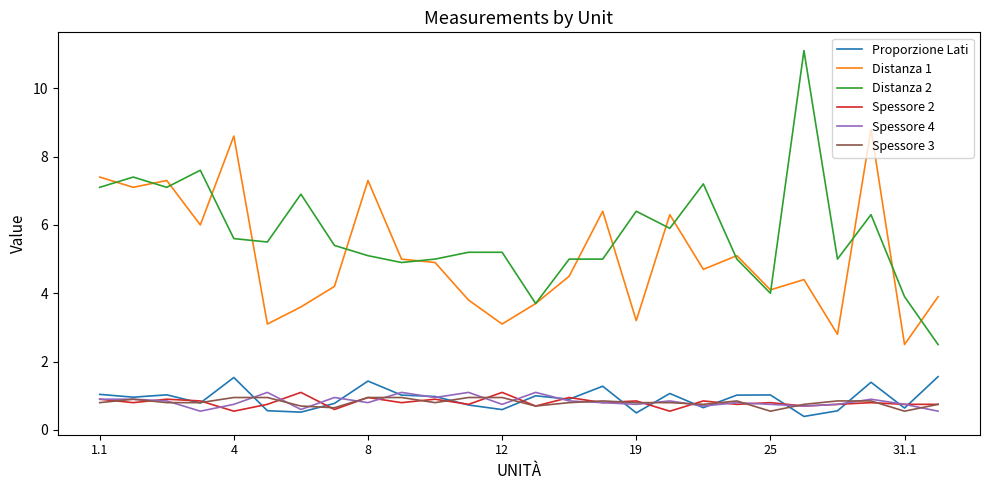

Which series has the largest total across all categories?

Distanza 2